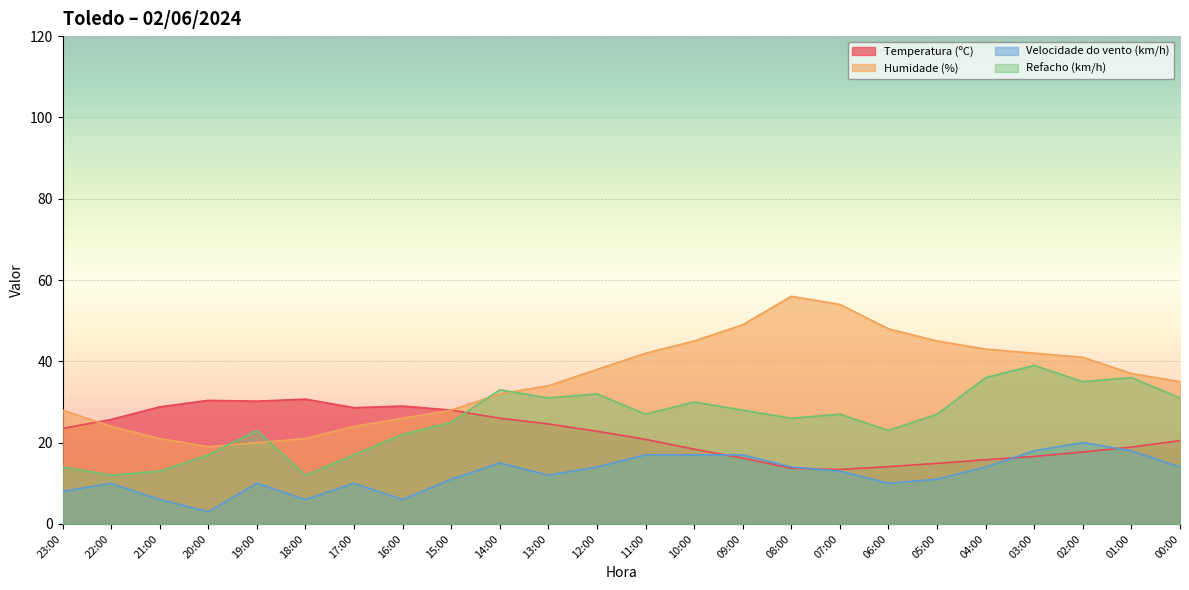

At which label does Refacho (km/h) reach its peak?

03:00